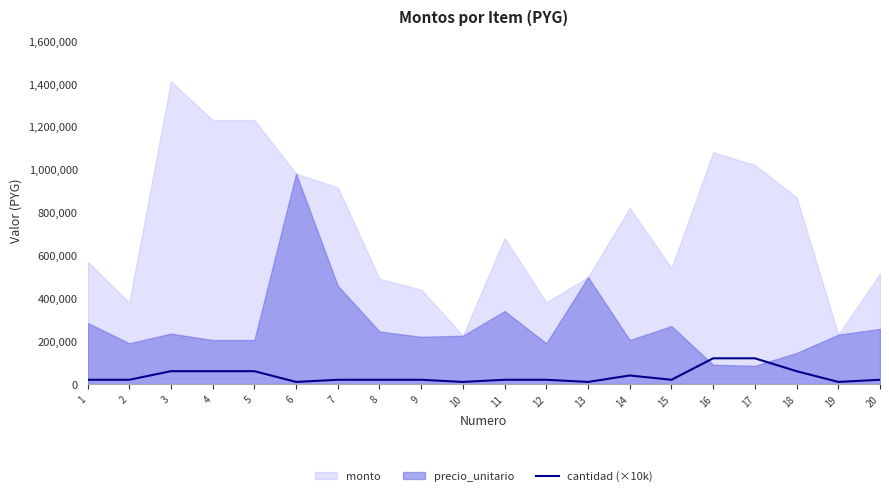

The value of cantidad (×10k) at 18 is 60000. True or false?

True